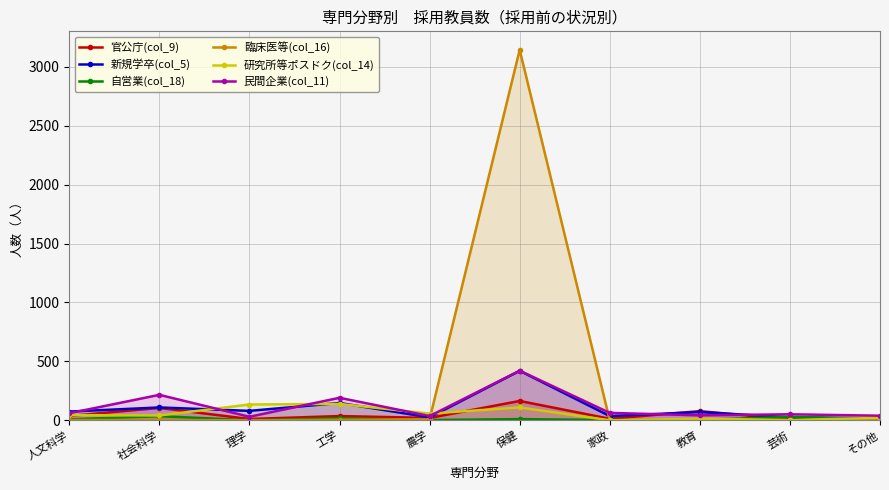

What is the label of the 9th point from the right?

社会科学